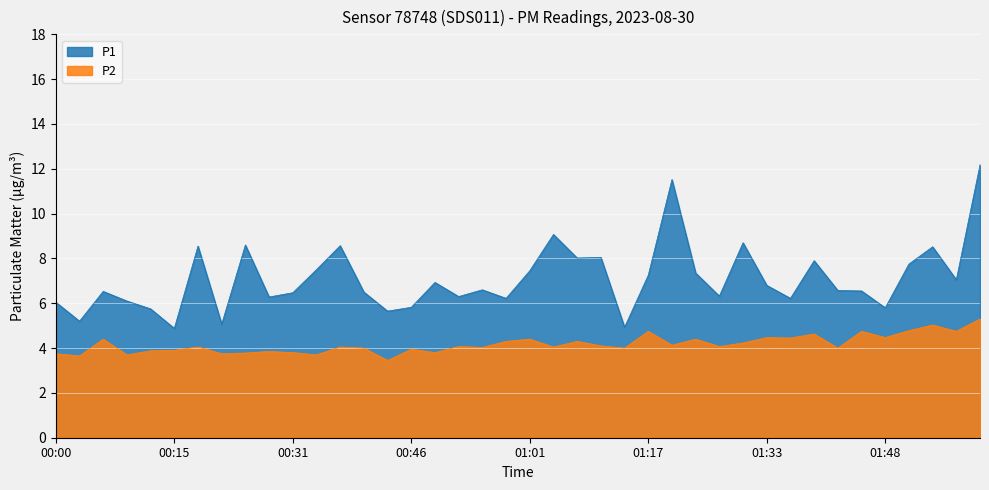

What is the sum of the P1 values at 01:33 and 01:57?

13.8